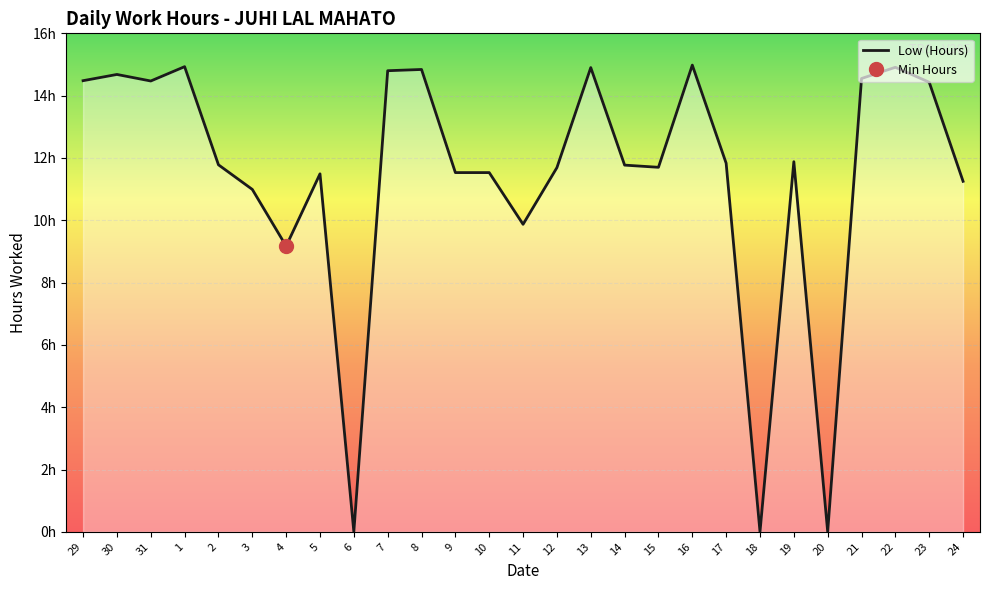

How many data points are less than 11?

6